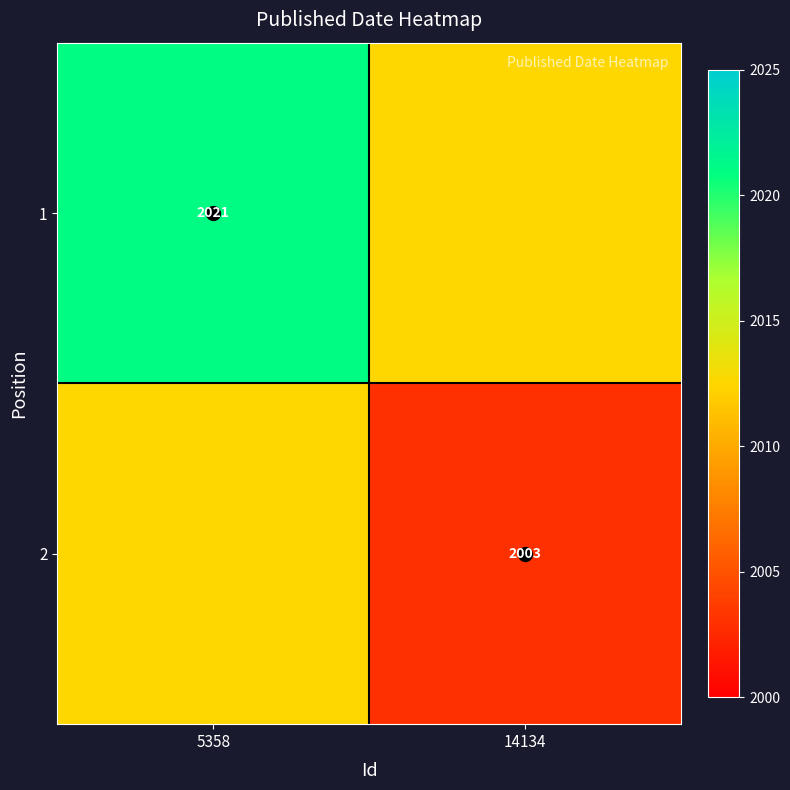

The value of 1 at 5358 is 2985.9. True or false?

False